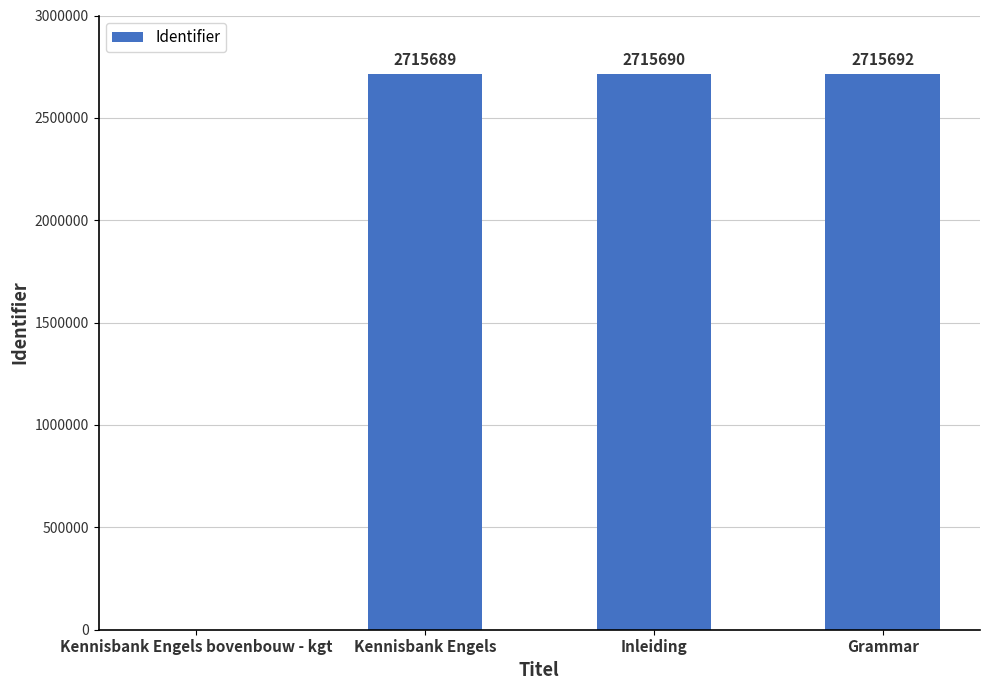

What is the sum of the values at Grammar and Inleiding?

5431382